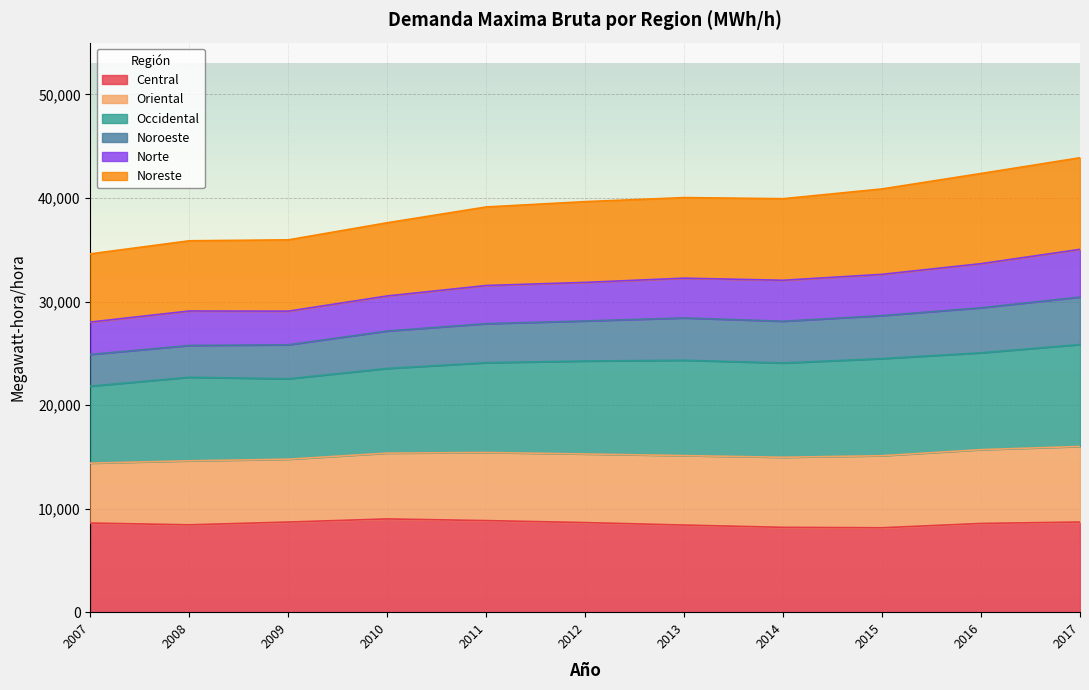

At which label is Central closest to 8577?

2016